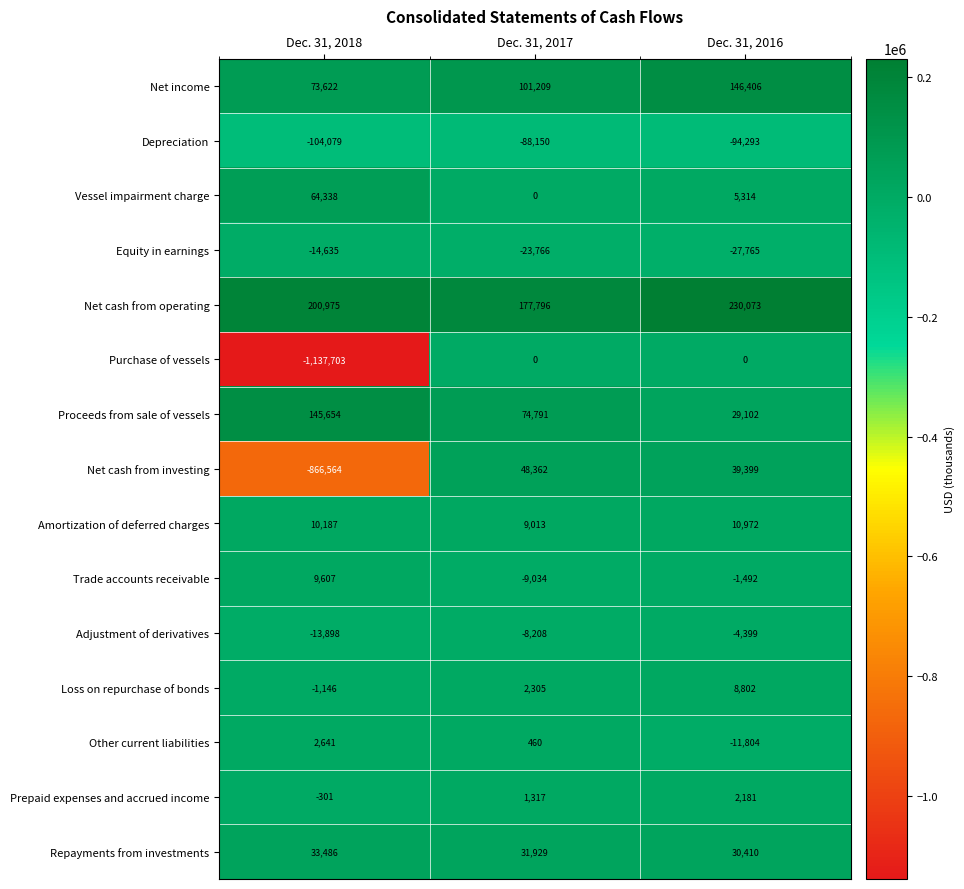

What is the total value across all series at Dec. 31, 2018?

-1597816